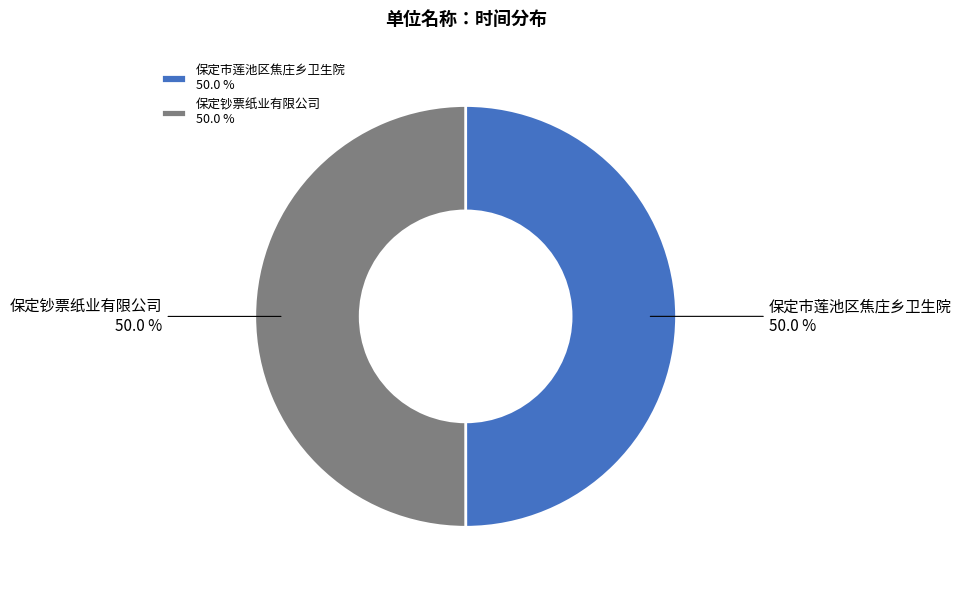

Is it true that 保定钞票纸业有限公司 is 60% of the pie?

False